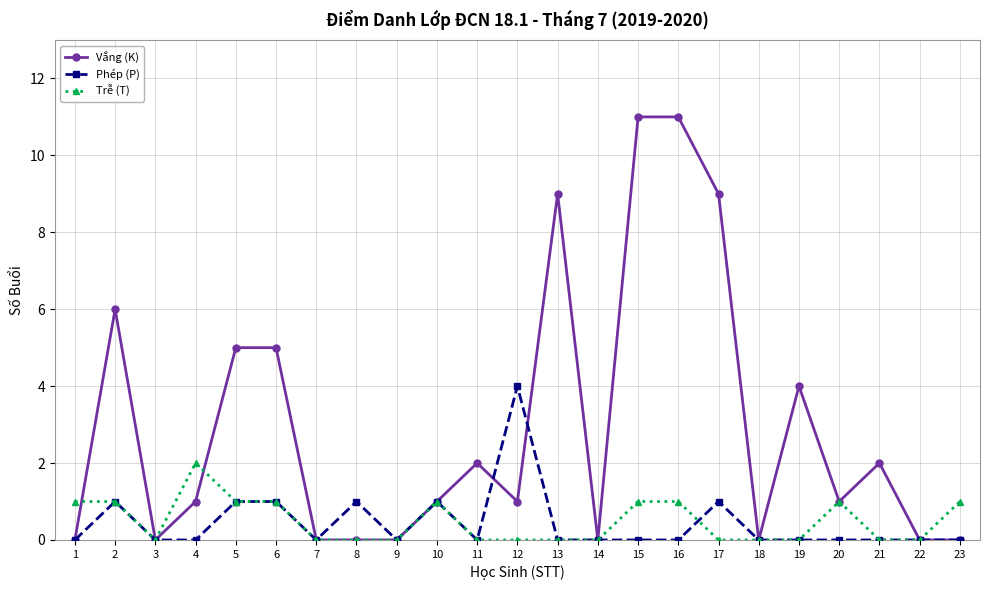

Which category has the highest value in the Phép (P) series?

12